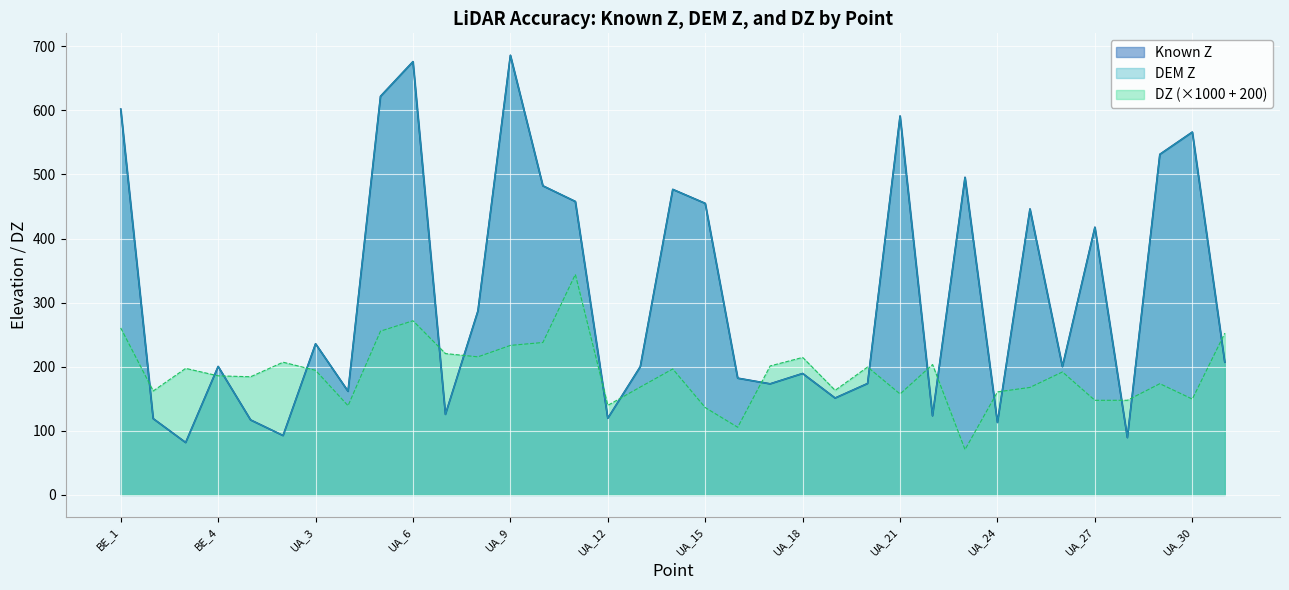

What is the difference between the maximum and second lowest values in the DZ series?

238.5